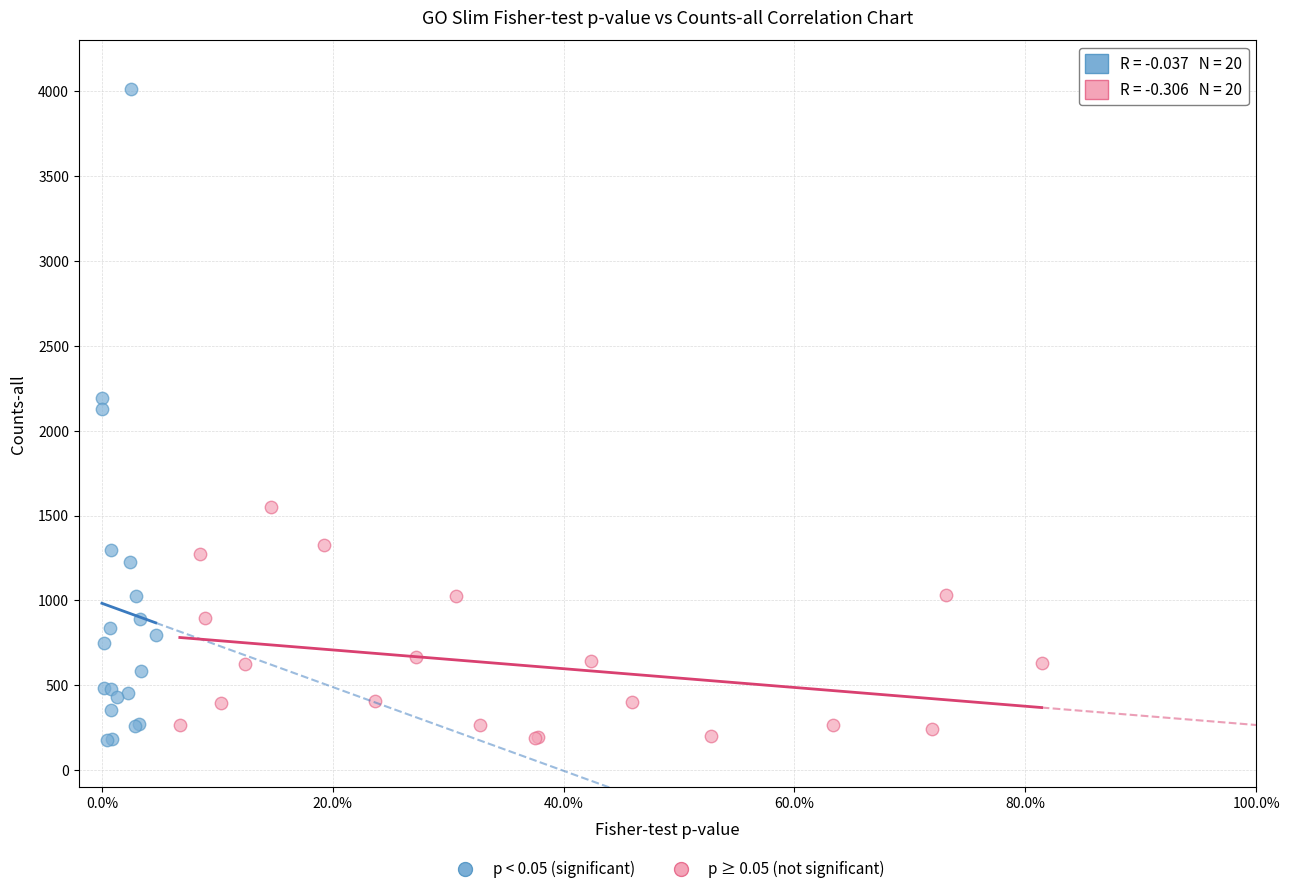

Which series reaches the maximum Y coordinate?

p < 0.05 (significant)